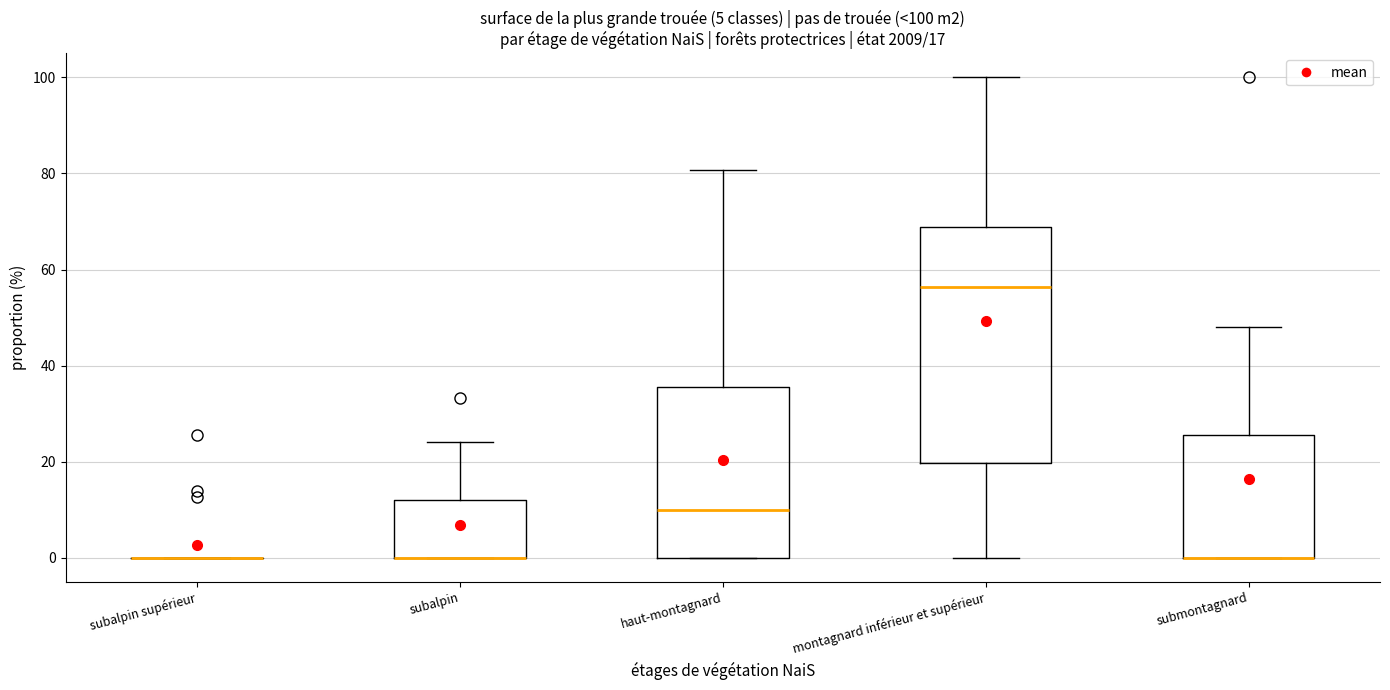

Which box is the tallest, from its lower edge to its upper edge?

montagnard inférieur et supérieur